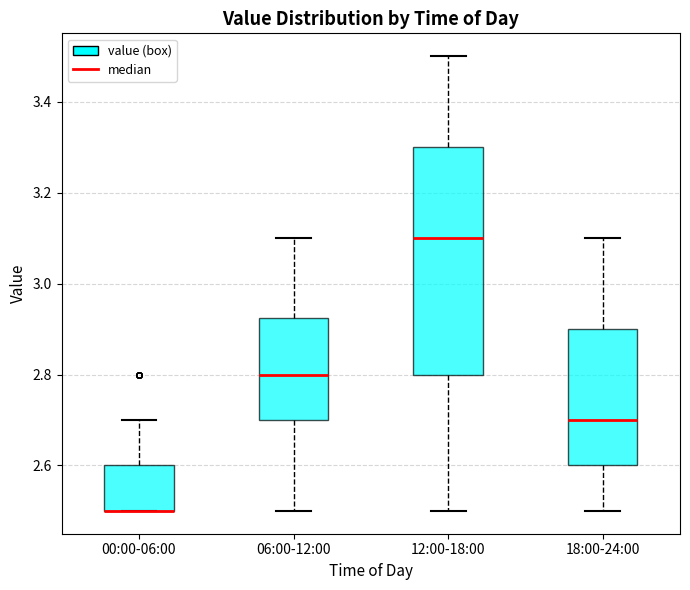

Which box is the tallest, from its lower edge to its upper edge?

12:00-18:00